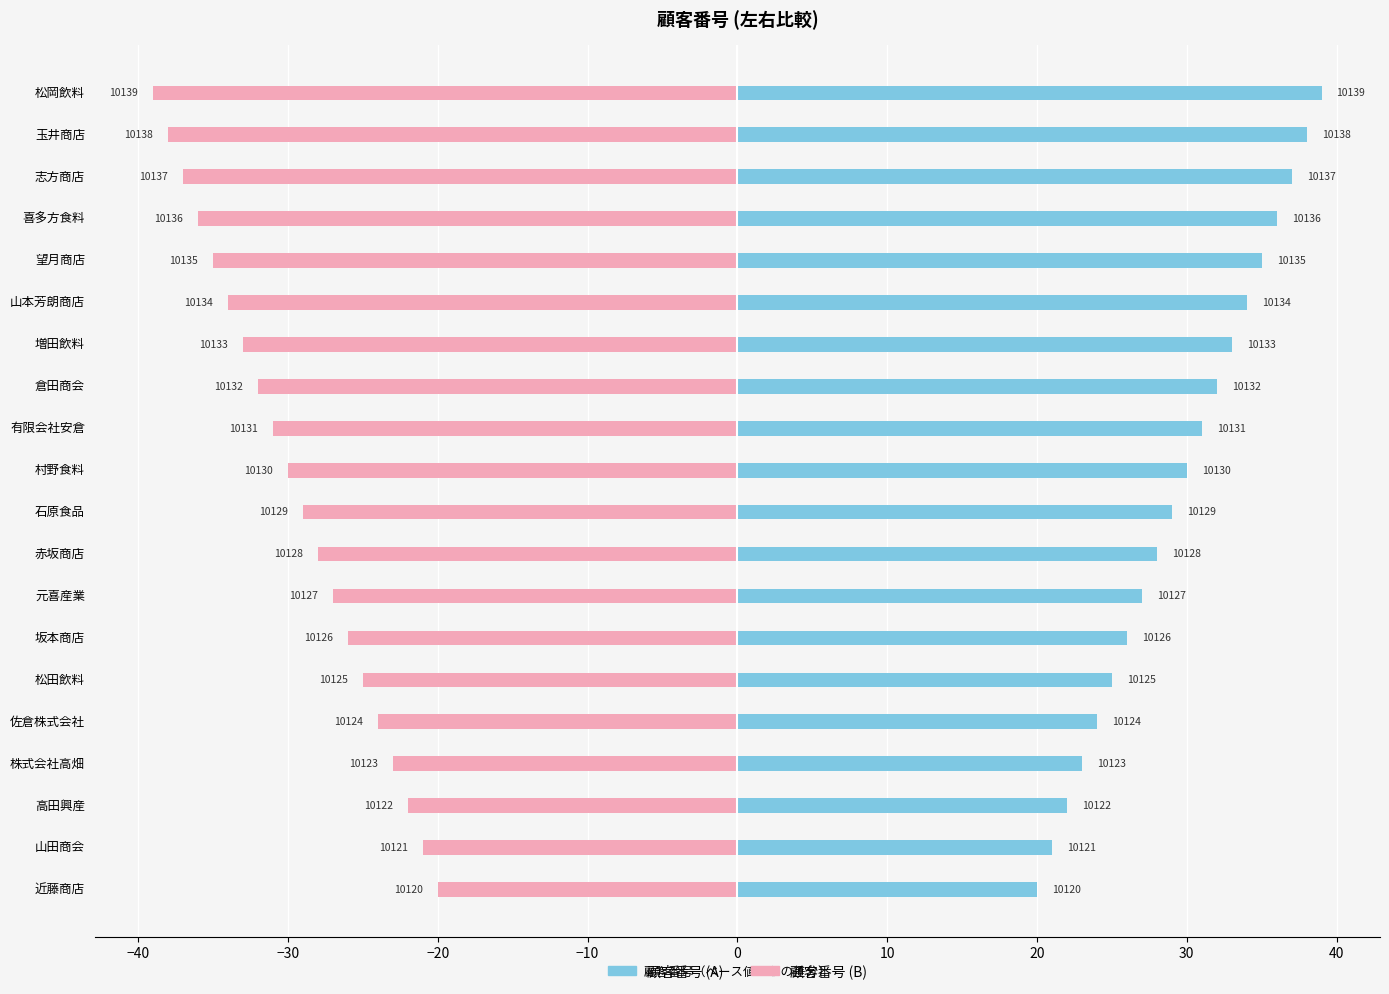

What are all the series names shown in the legend?

顧客番号 (A), 顧客番号 (B)